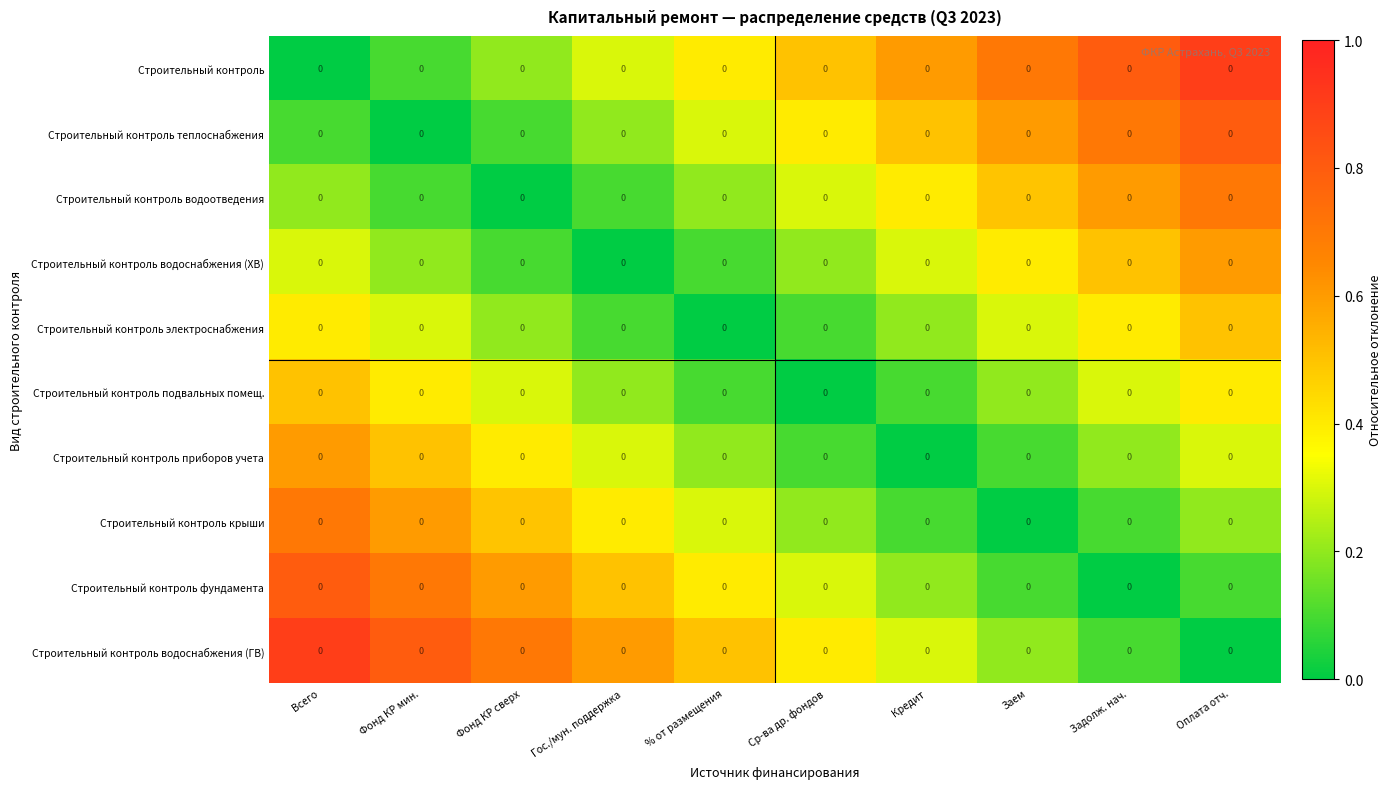

At which category does the chart reach its peak across all series?

Оплата отч.